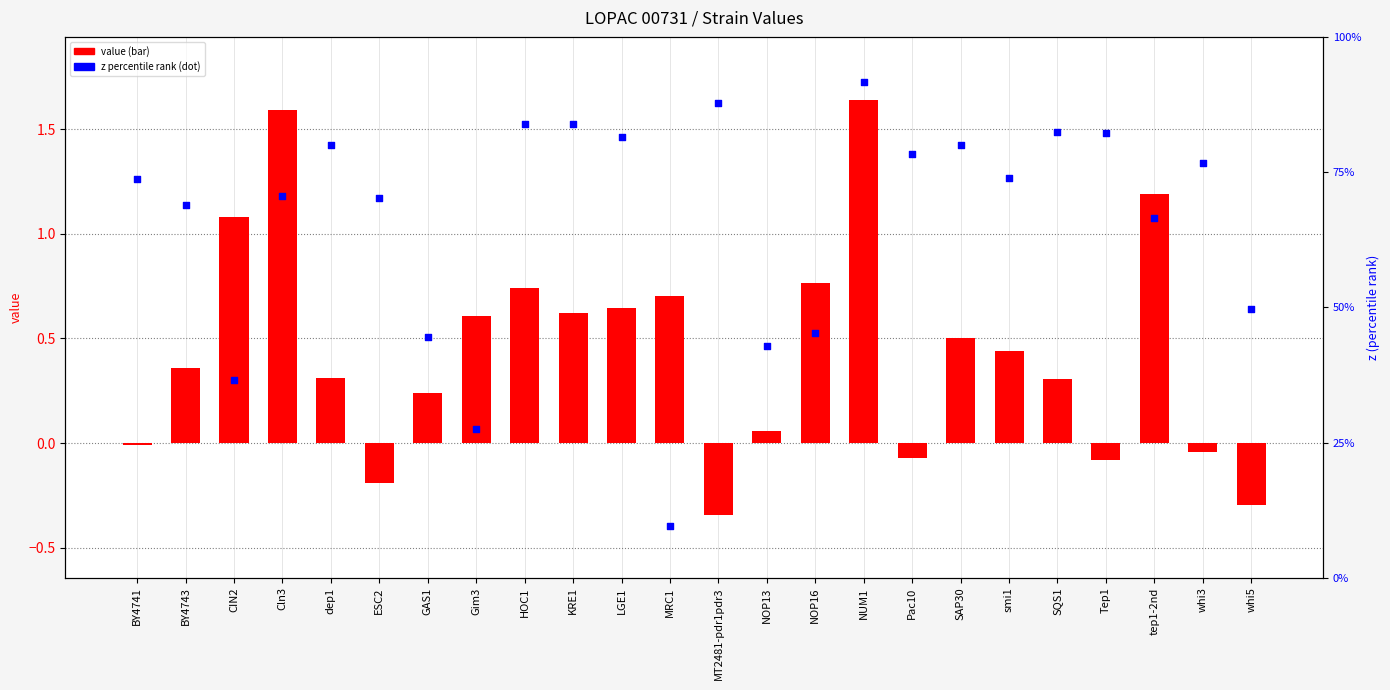

At how many categories does at least one series exceed 1?

4